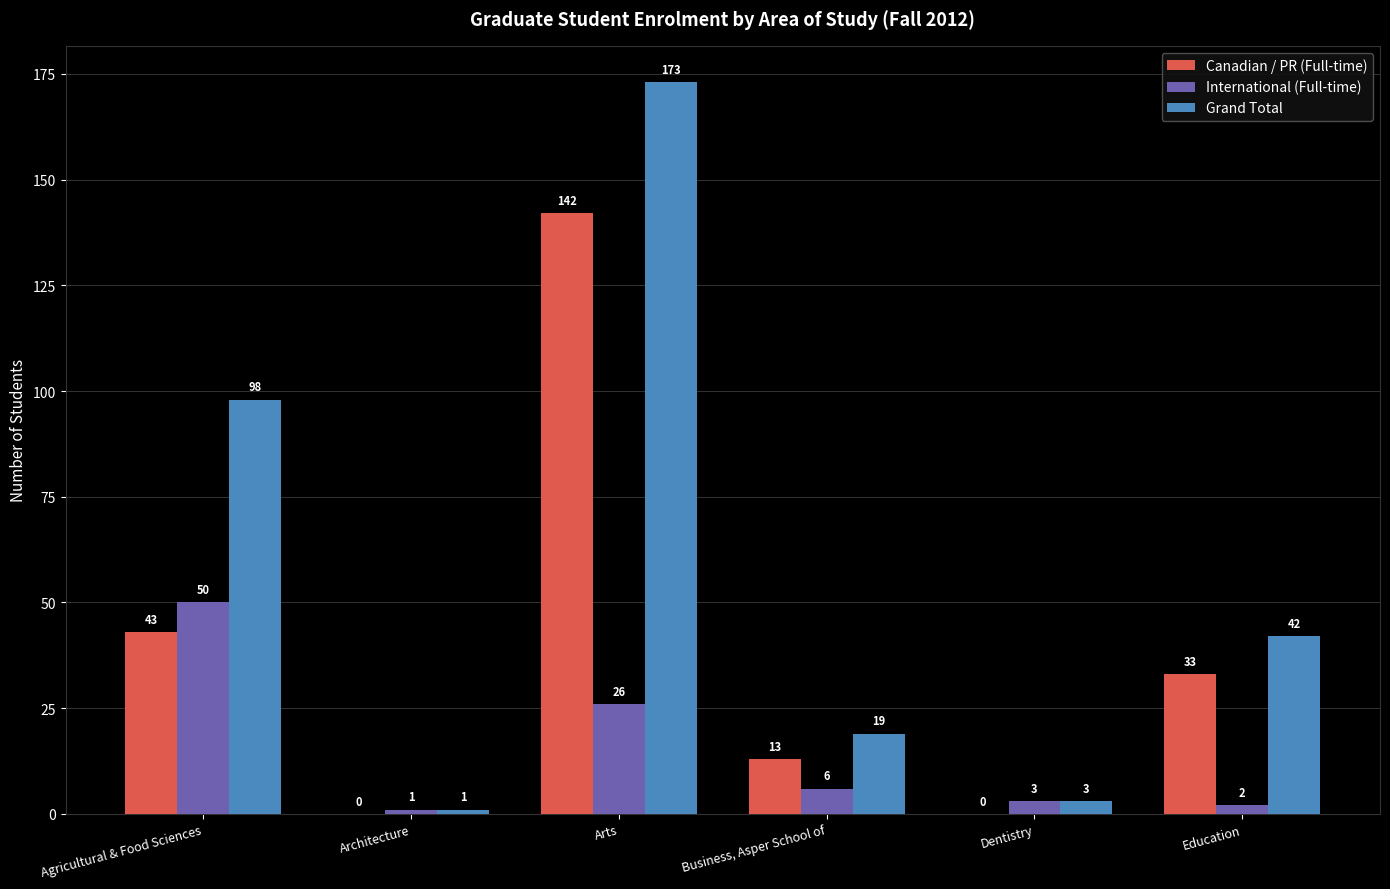

At which category is the sum across all series the highest?

Arts